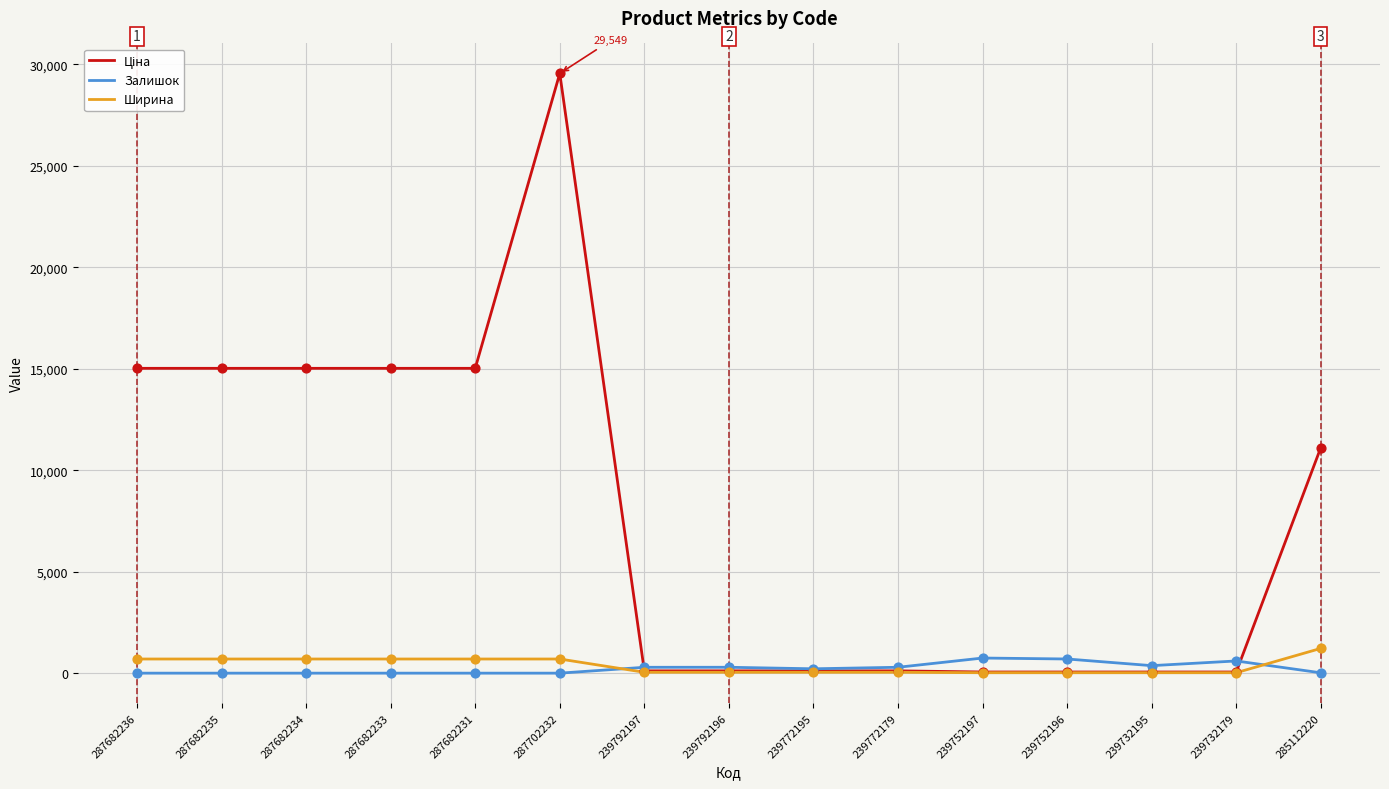

What is the total value across all series at 287682231?

15716.2